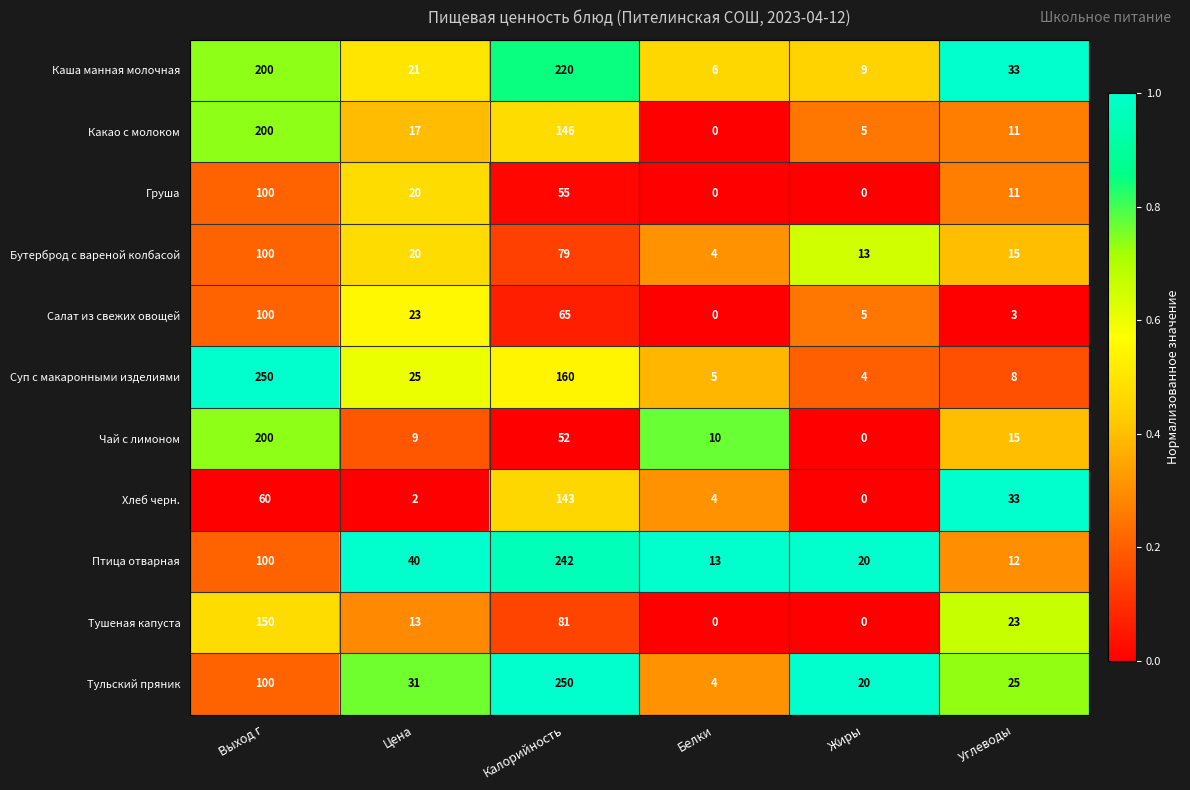

Is it true that Бутерброд с вареной колбасой equals 20 at Цена?

True